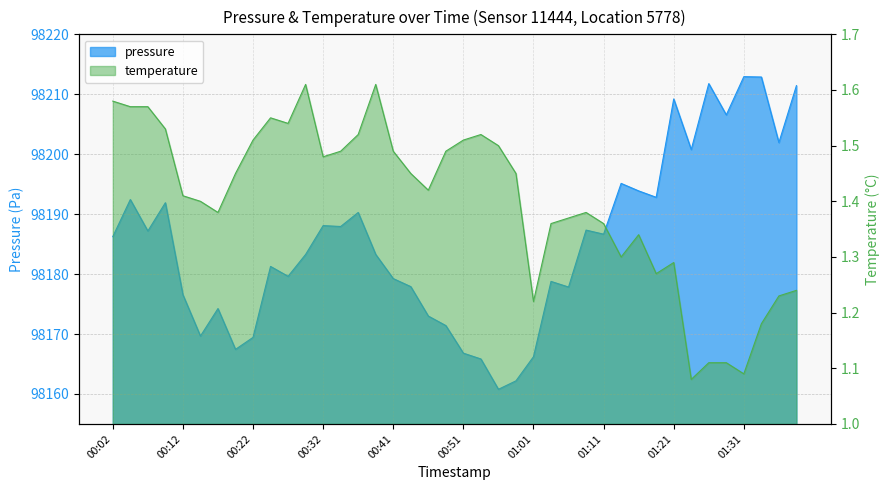

True or false: pressure has more than 1 interior local peaks.

True